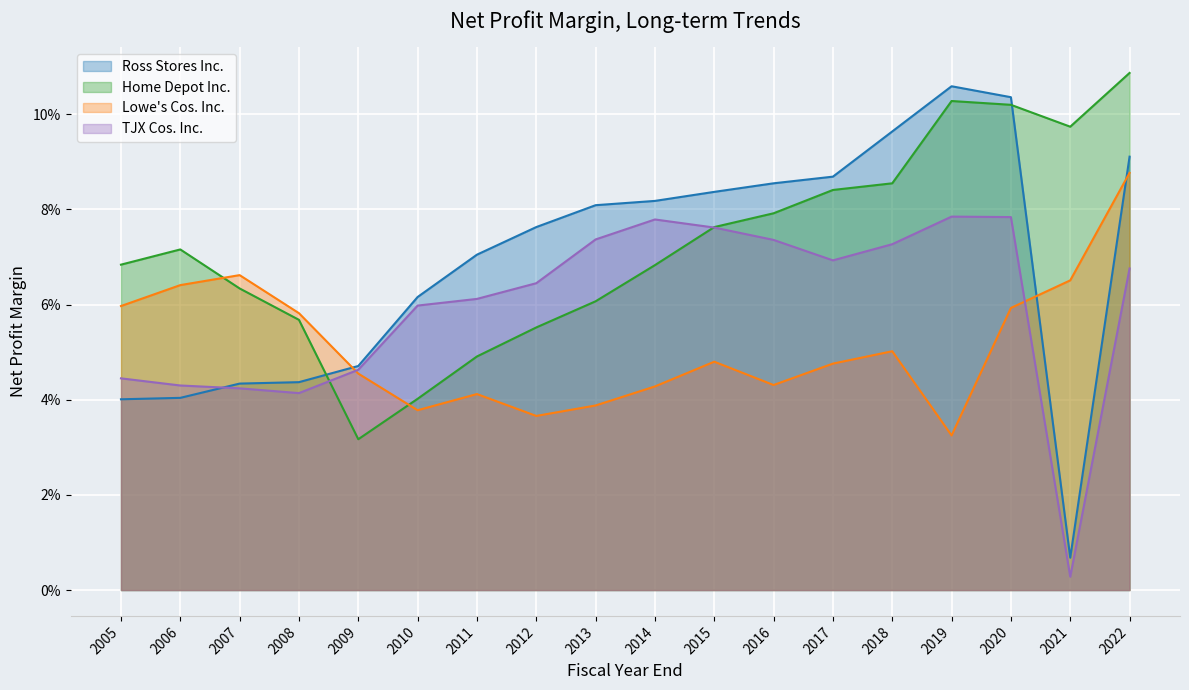

Does the chart display data point markers on the line(s)?

No